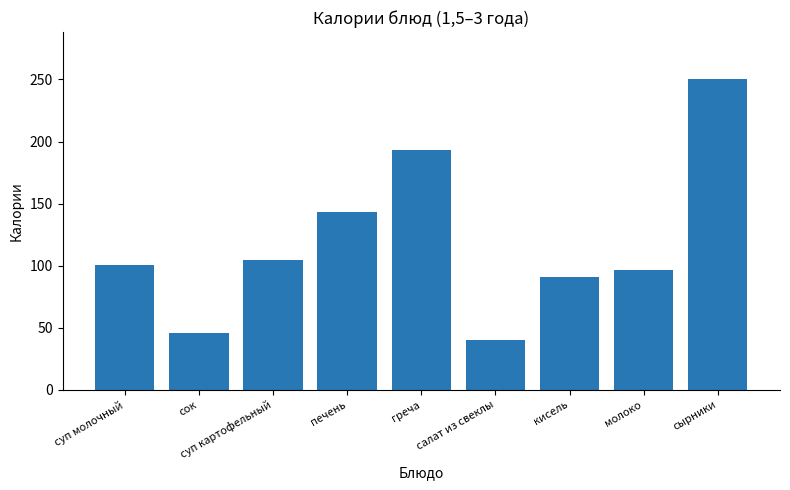

Reading right to left, list all the values displayed in this chart.

250.6	96.1	91.1	40.3	193.4	143.3	104.8	46.0	100.6